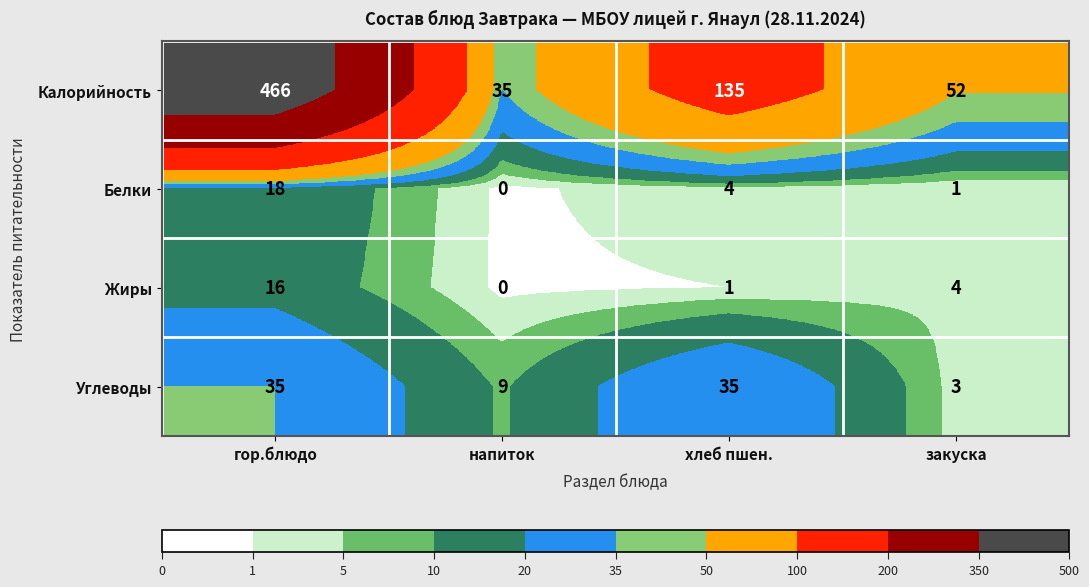

List the labels in order of Жиры value, largest first.

гор.блюдо, закуска, хлеб пшен., напиток